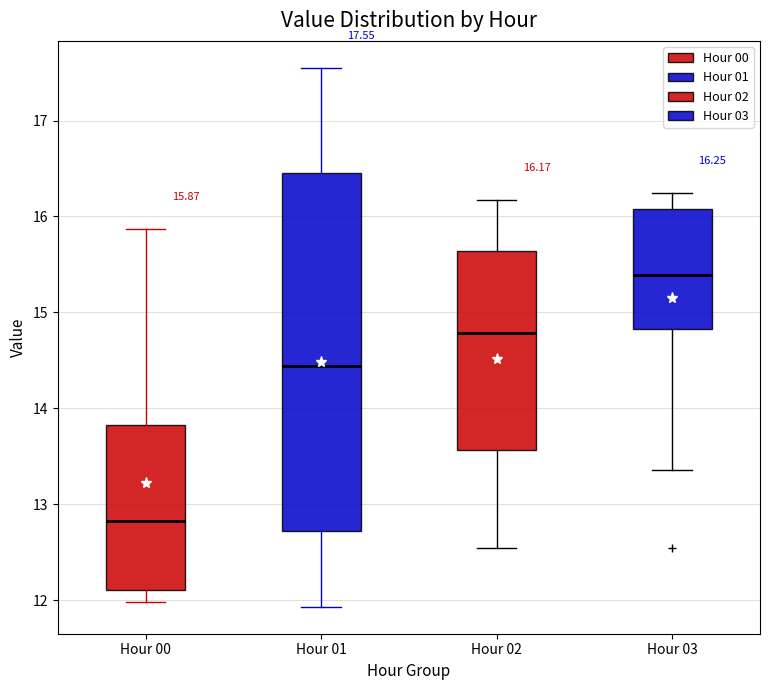

Which box has the lowest median line?

Hour 00